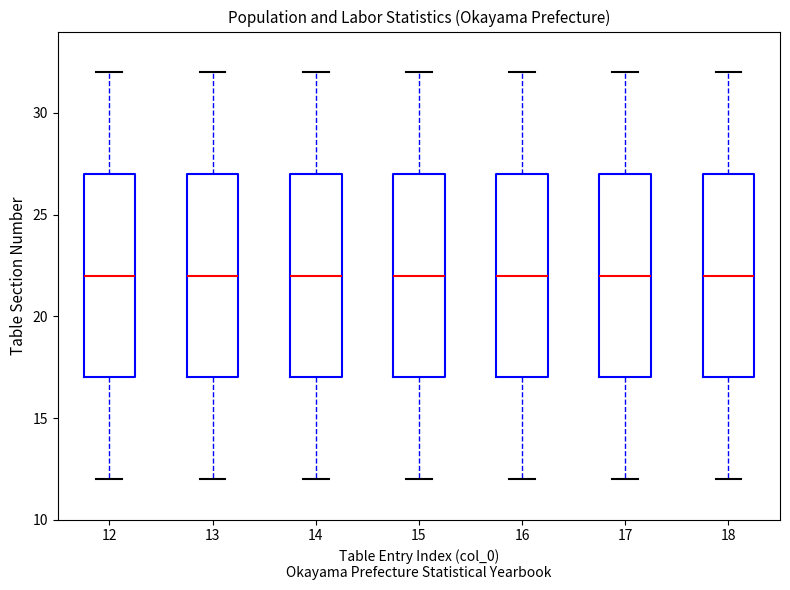

Reading left to right, transcribe this box plot: for each box, give where its median line is, the range the box spans, and where its two whiskers end, as read against the y-axis. The values are not printed on the chart, so give them approximately, as read against the axis.

12: median 22, box 17 to 27, whiskers 12 to 32
13: median 22, box 17 to 27, whiskers 12 to 32
14: median 22, box 17 to 27, whiskers 12 to 32
15: median 22, box 17 to 27, whiskers 12 to 32
16: median 22, box 17 to 27, whiskers 12 to 32
17: median 22, box 17 to 27, whiskers 12 to 32
18: median 22, box 17 to 27, whiskers 12 to 32